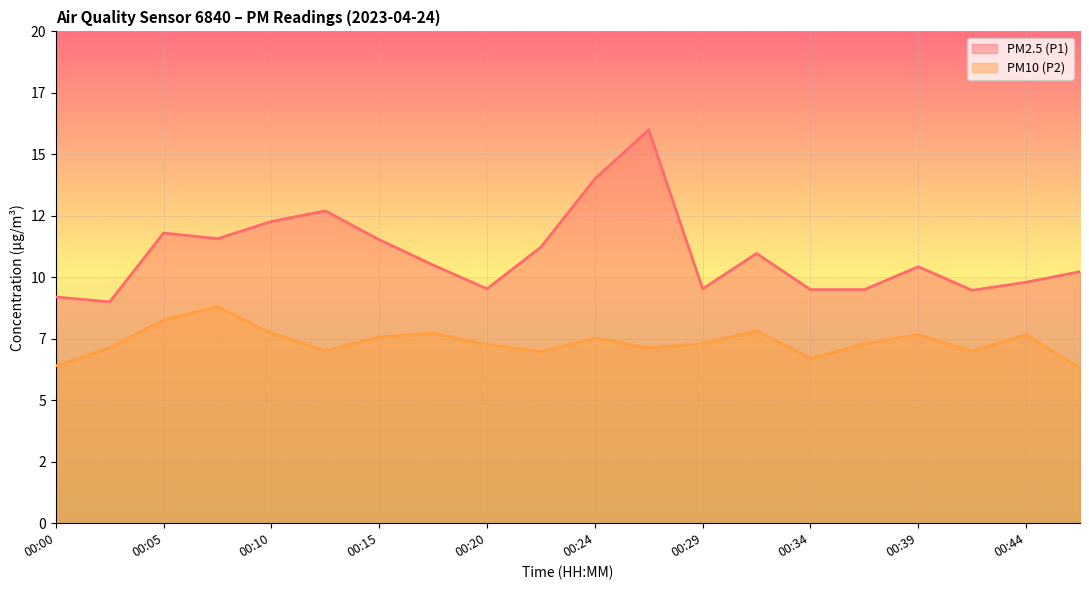

Rank the series at 00:22 from lowest to highest value.

PM10 (P2), PM2.5 (P1)